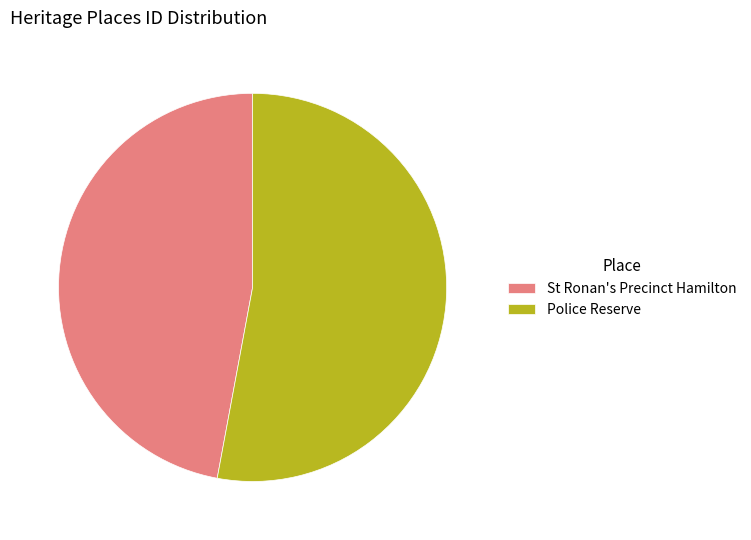

The St Ronan's Precinct Hamilton slice represents 40% of the pie. True or false?

False